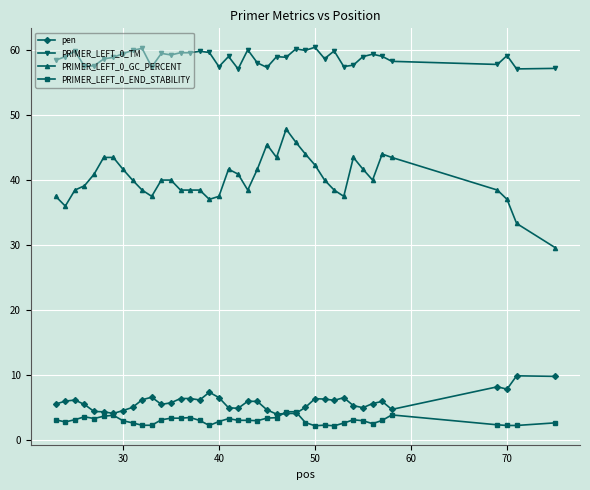

Count the number of categories in the chart.

40